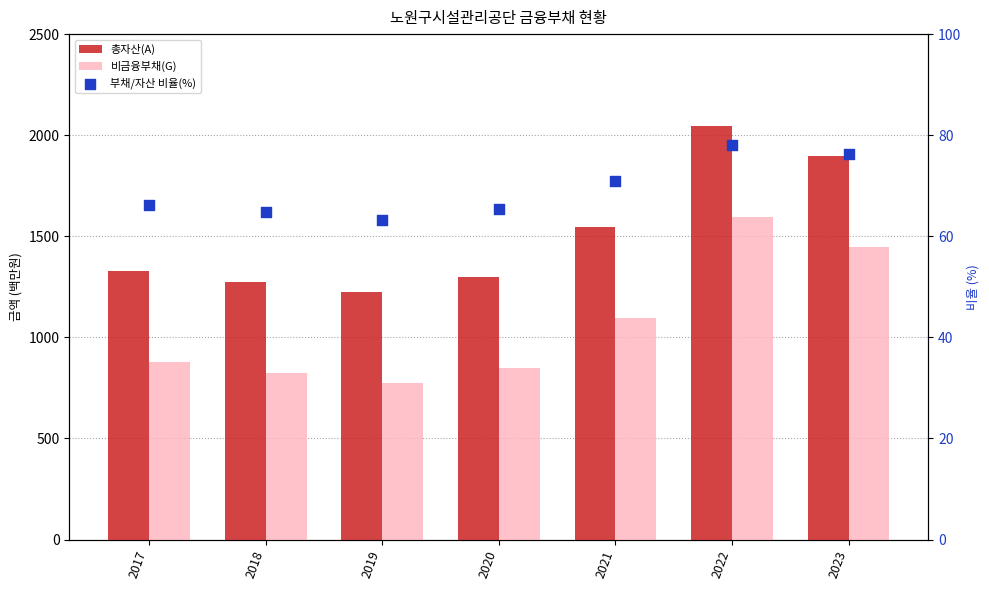

At how many categories does at least one series exceed 1579?

2